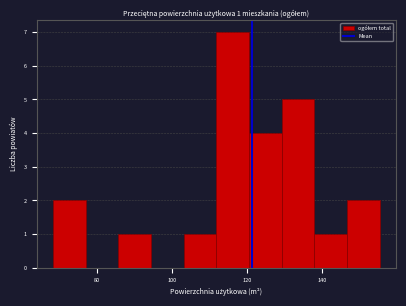

Which range on the x-axis has the tallest bar?

112 to 120